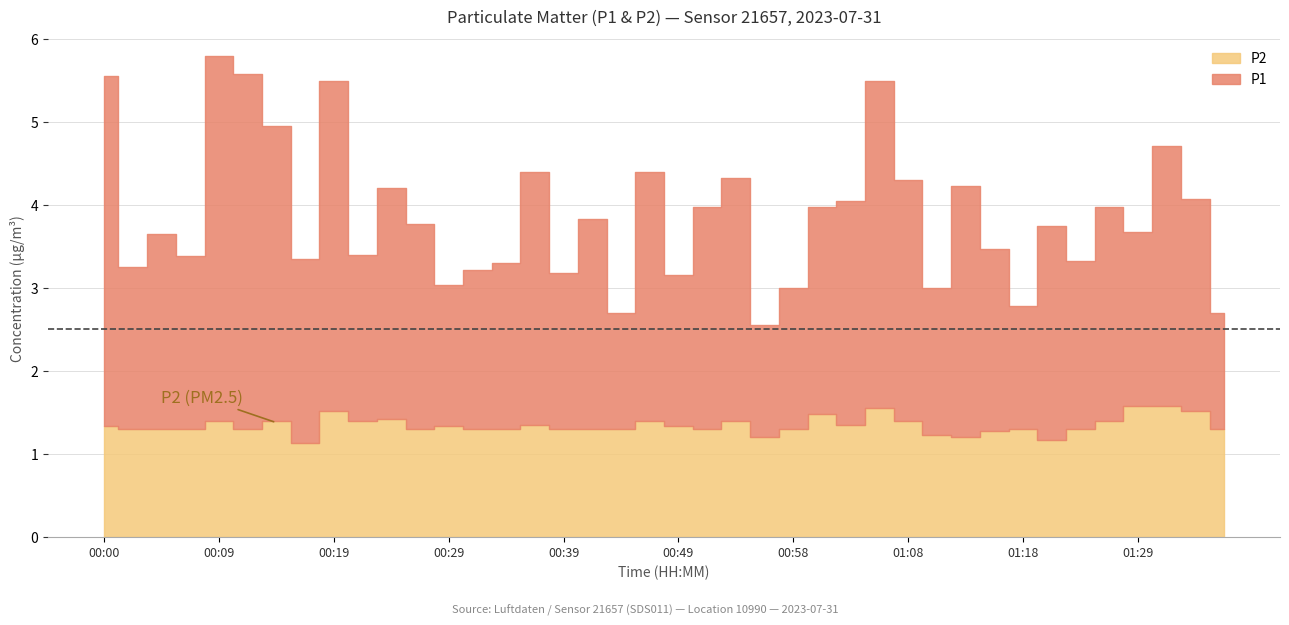

Where is P1 nearest to the value 2?

00:22